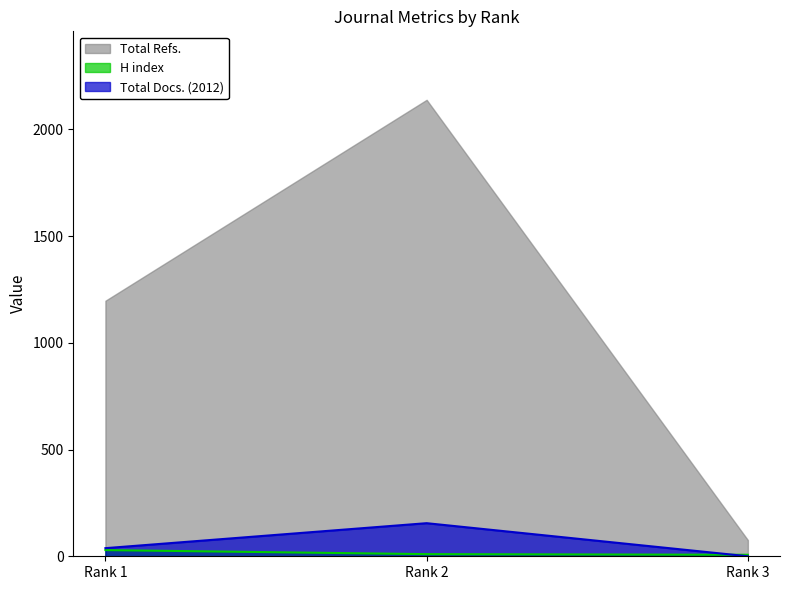

What are all the series names shown in the legend?

Total Refs., H index, Total Docs. (2012)